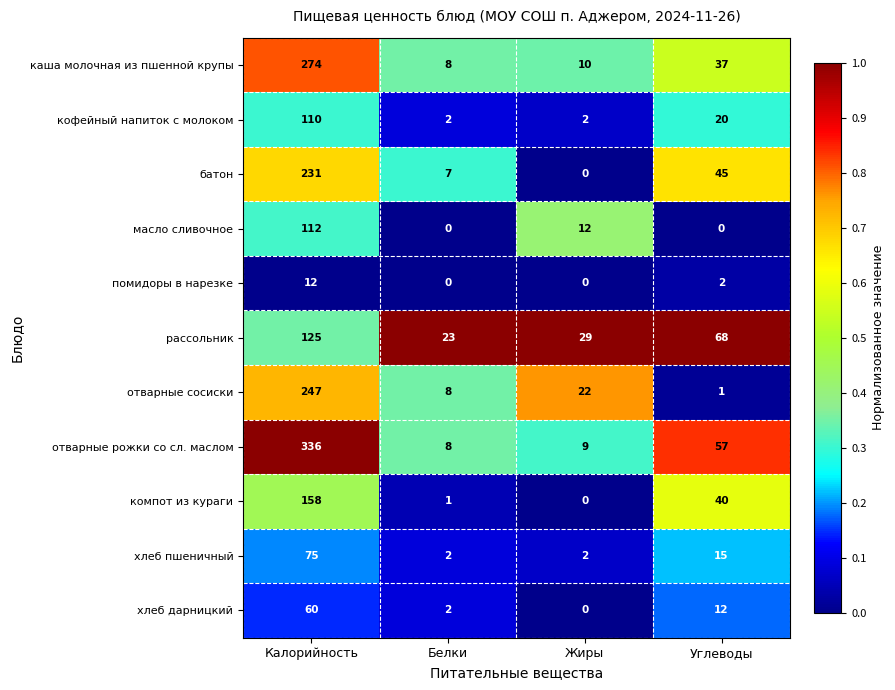

How many хлеб пшеничный values are between 2 and 75?

4